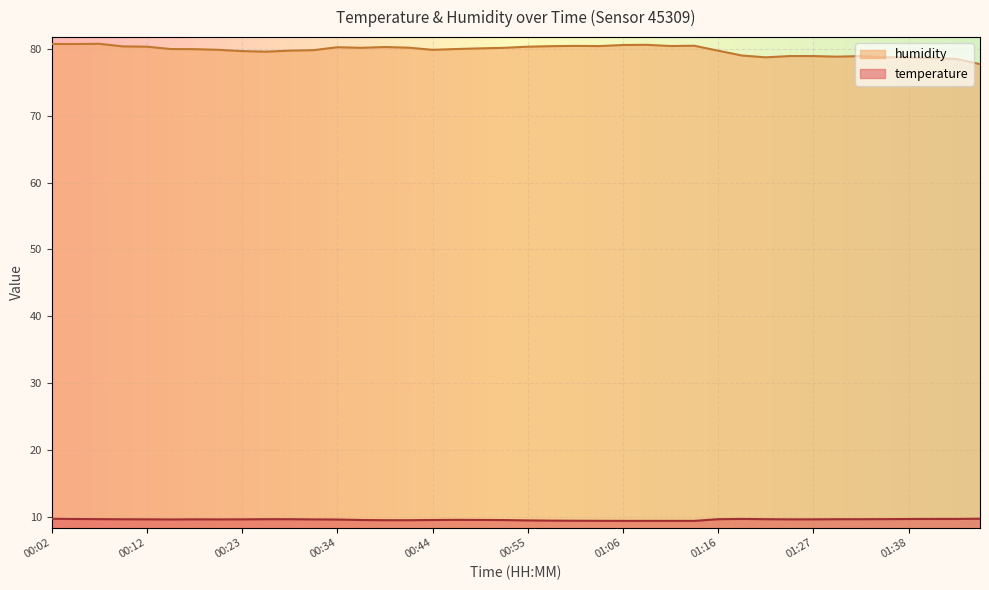

Reading left to right, extract all data points from this chart.

temperature: 9.8	9.8	9.7	9.7	9.7	9.7	9.7	9.7	9.7	9.7	9.7	9.7	9.7	9.6	9.6	9.6	9.6	9.6	9.6	9.6	9.5	9.5	9.5	9.5	9.5	9.5	9.5	9.5	9.7	9.8	9.7	9.7	9.7	9.7	9.7	9.7	9.8	9.8	9.8	9.8
humidity: 80.7	80.7	80.7	80.3	80.3	79.9	79.9	79.8	79.6	79.5	79.7	79.8	80.2	80.1	80.2	80.1	79.8	79.9	80.0	80.1	80.3	80.4	80.4	80.4	80.5	80.6	80.4	80.4	79.7	79.0	78.7	78.9	78.9	78.8	78.9	78.7	78.7	78.6	78.5	77.7